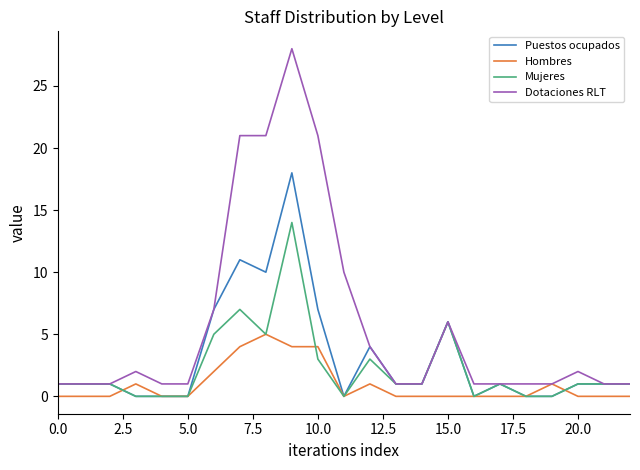

Which series has the largest total across all categories?

Dotaciones RLT